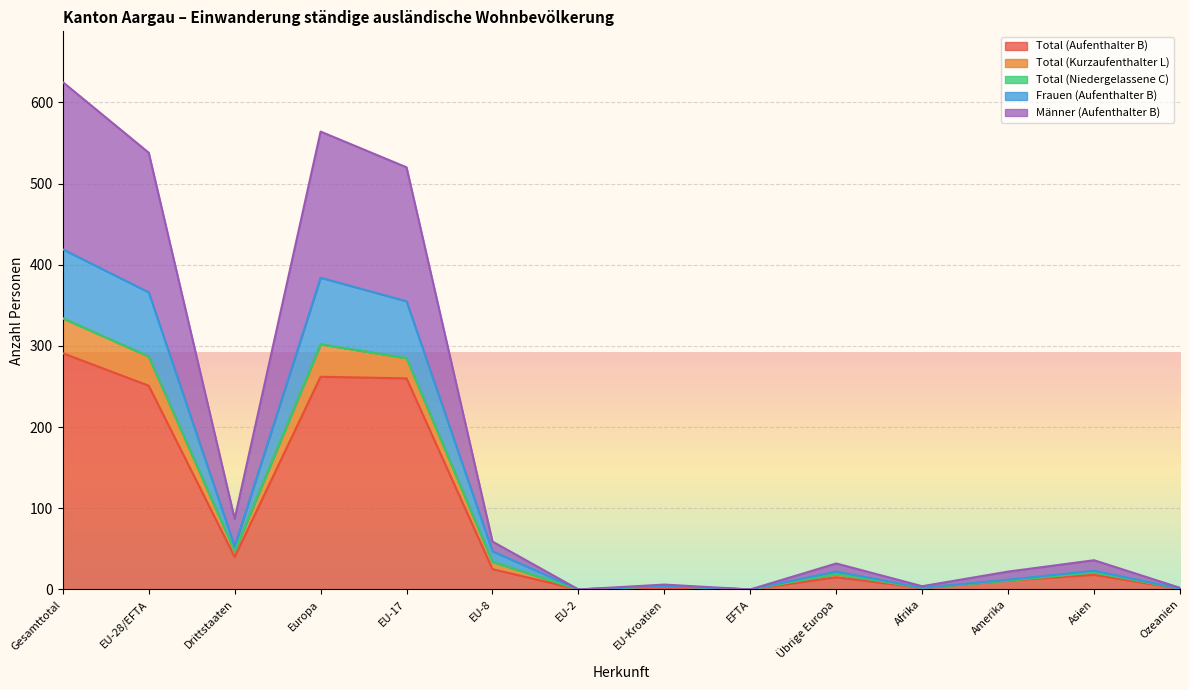

What is the highest value of the Total (Aufenthalter B) series?

291